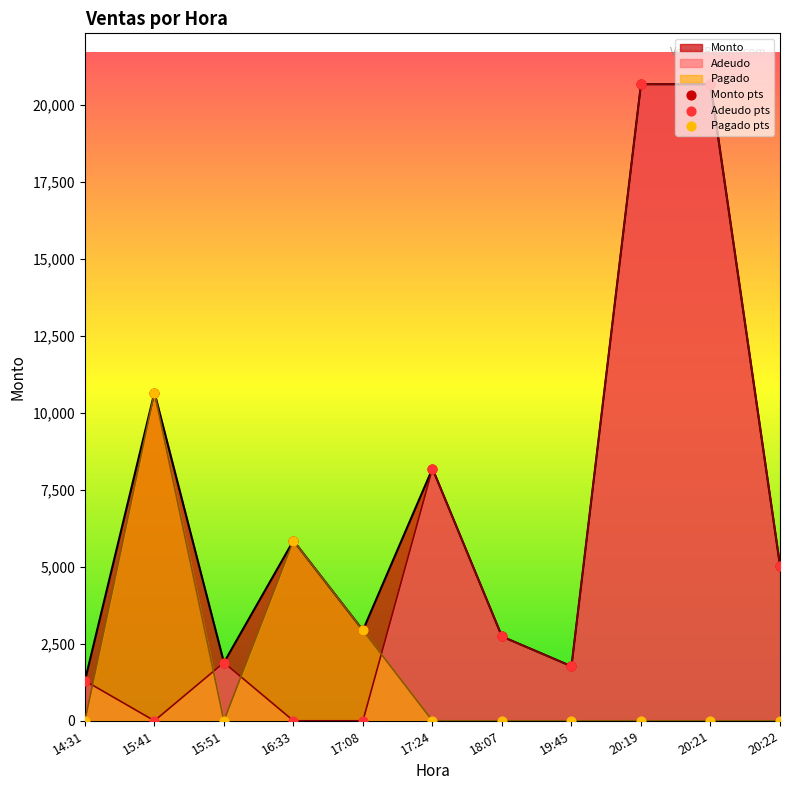

Which series reaches the minimum Y coordinate?

Adeudo pts